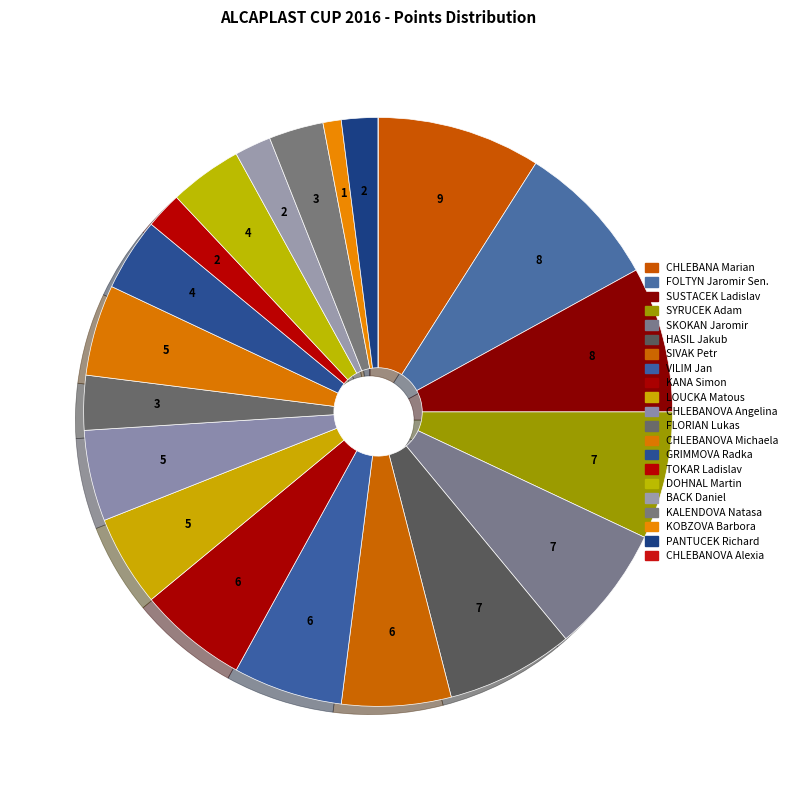

What is the largest slice in the pie chart?

CHLEBANA Marian